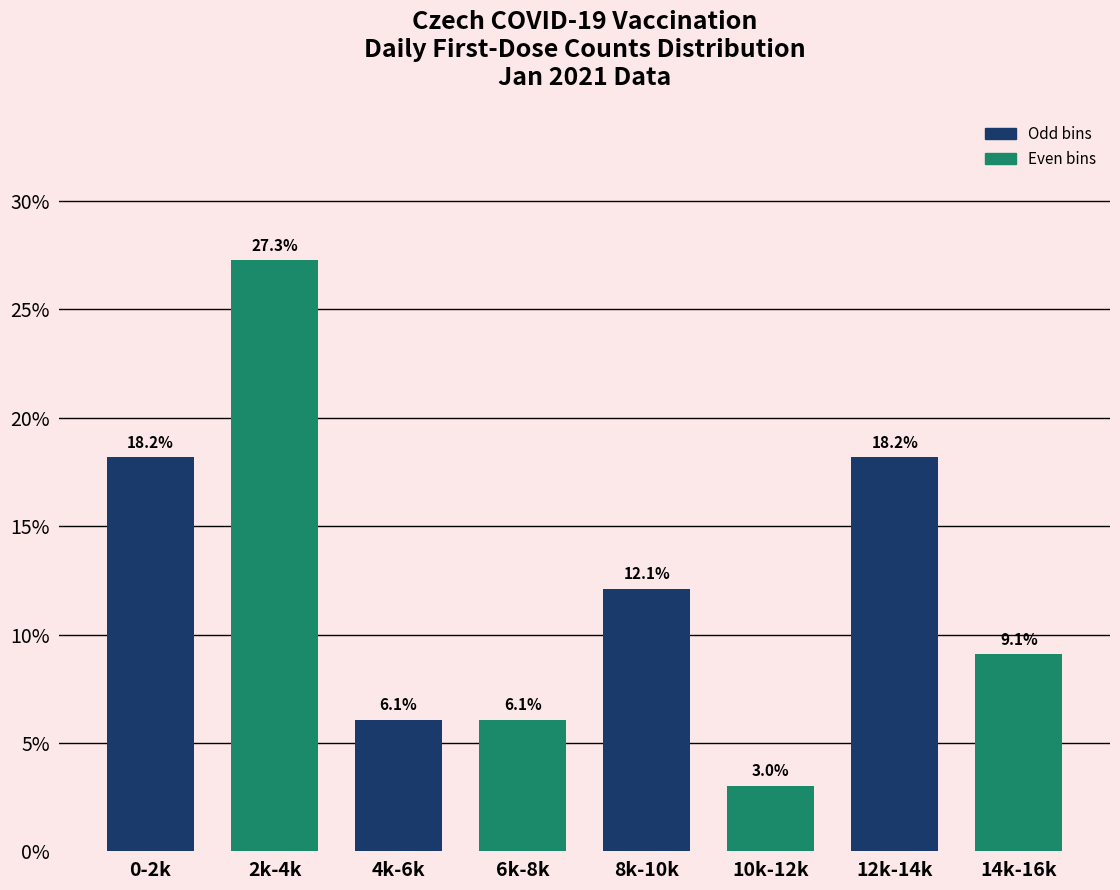

Reading right to left, list all the values displayed in this chart.

14k-16k=9.1	12k-14k=18.2	10k-12k=3.0	8k-10k=12.1	6k-8k=6.1	4k-6k=6.1	2k-4k=27.3	0-2k=18.2